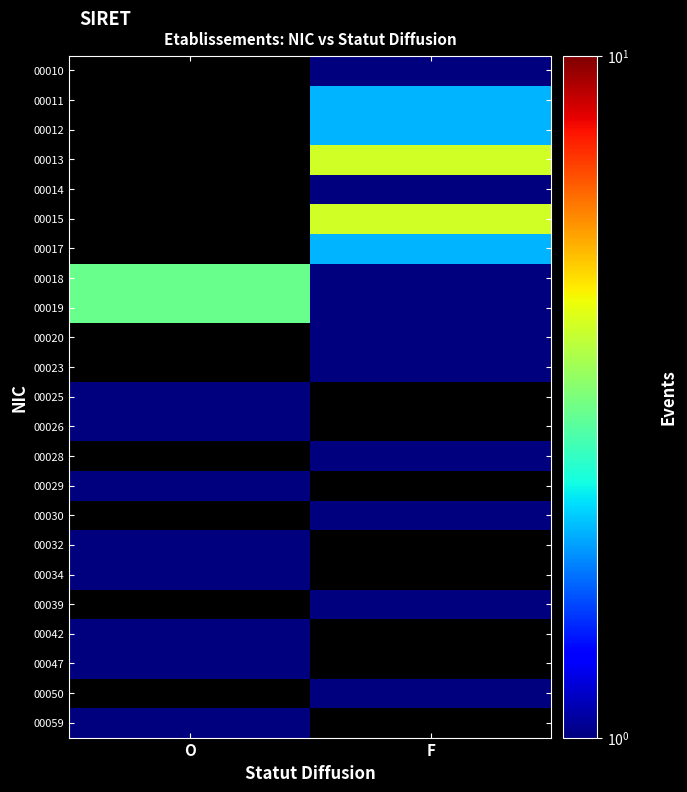

List the labels in order of 00042 value, smallest first.

O, F